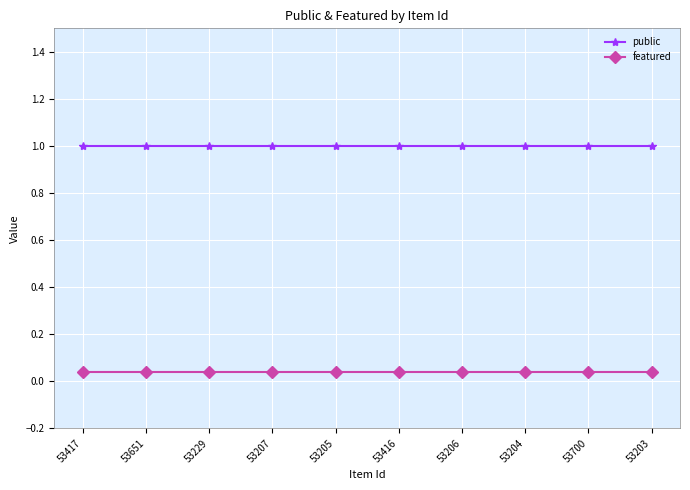

The featured series shows 0.1 at 53205. True or false?

False